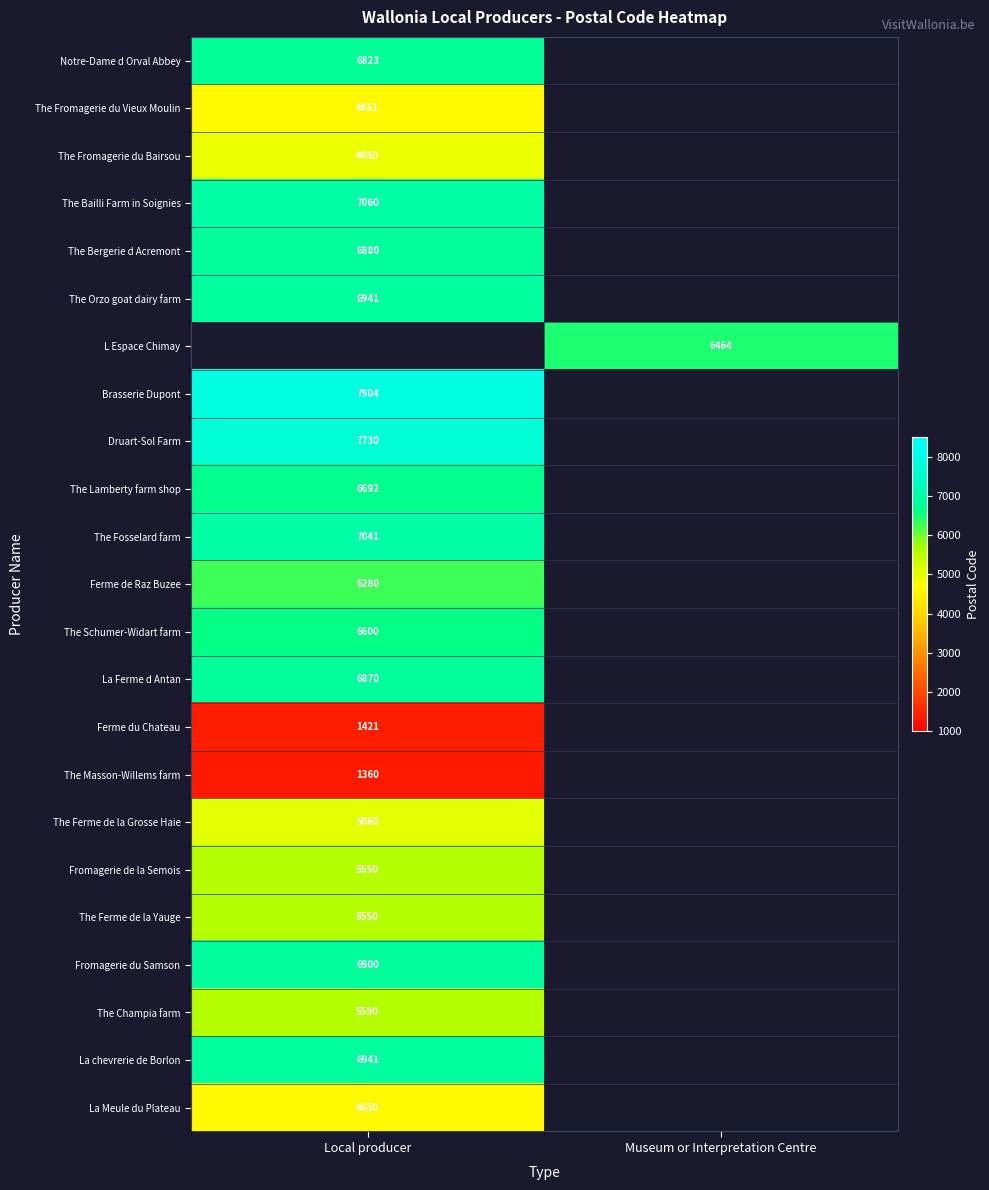

The value of The Champia farm at Local producer is 7429. True or false?

False